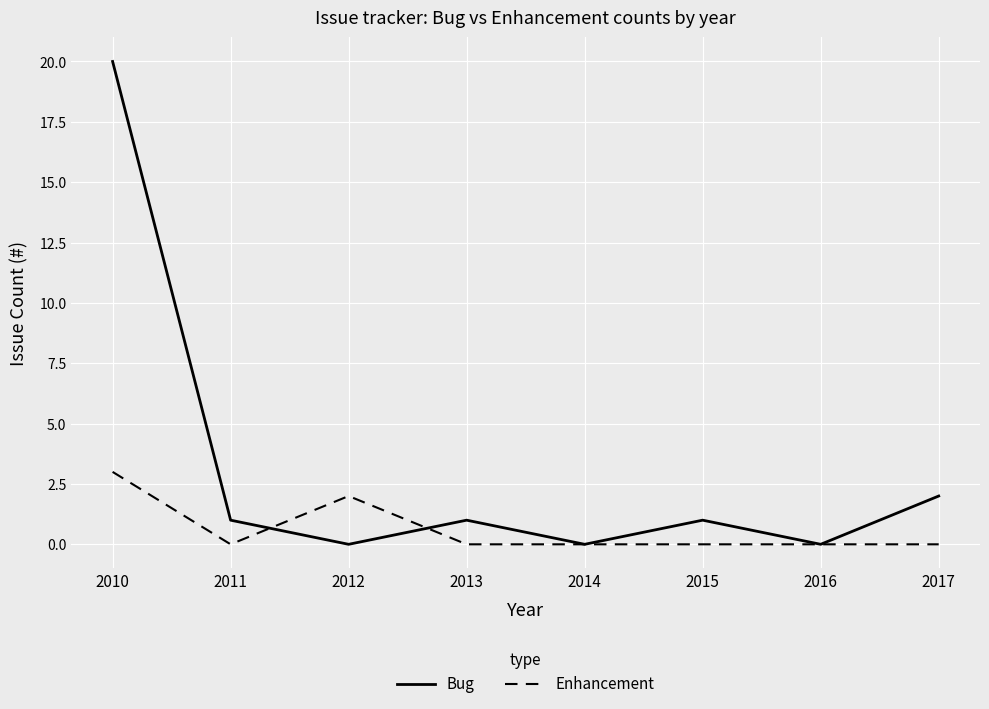

True or false: Enhancement has a value of 1 at 2013.

False